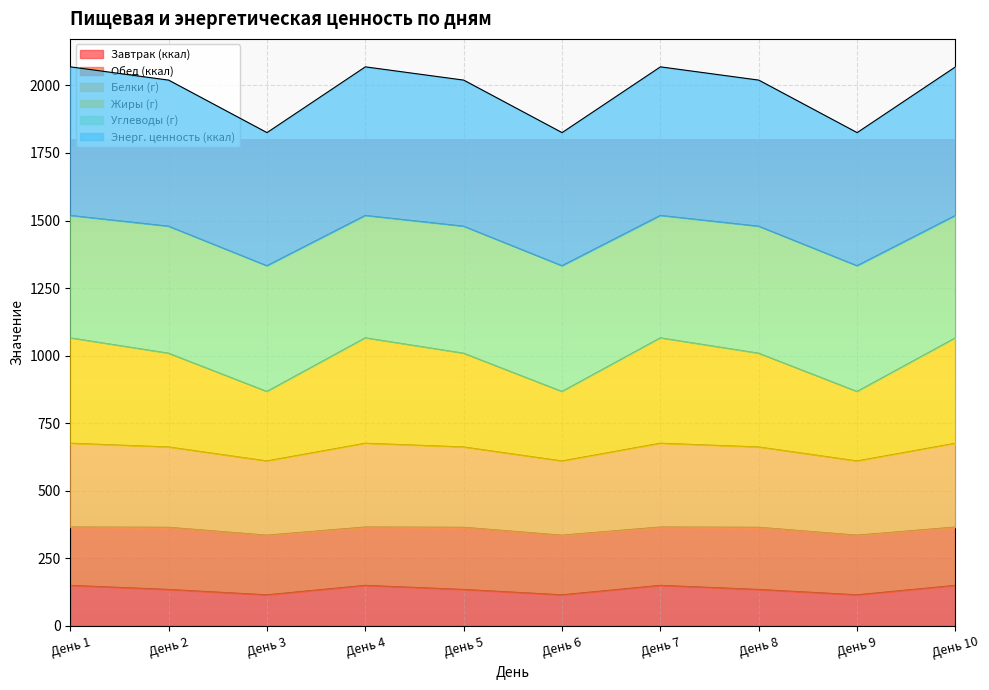

What is the minimum value for Завтрак (ккал)?

115.0